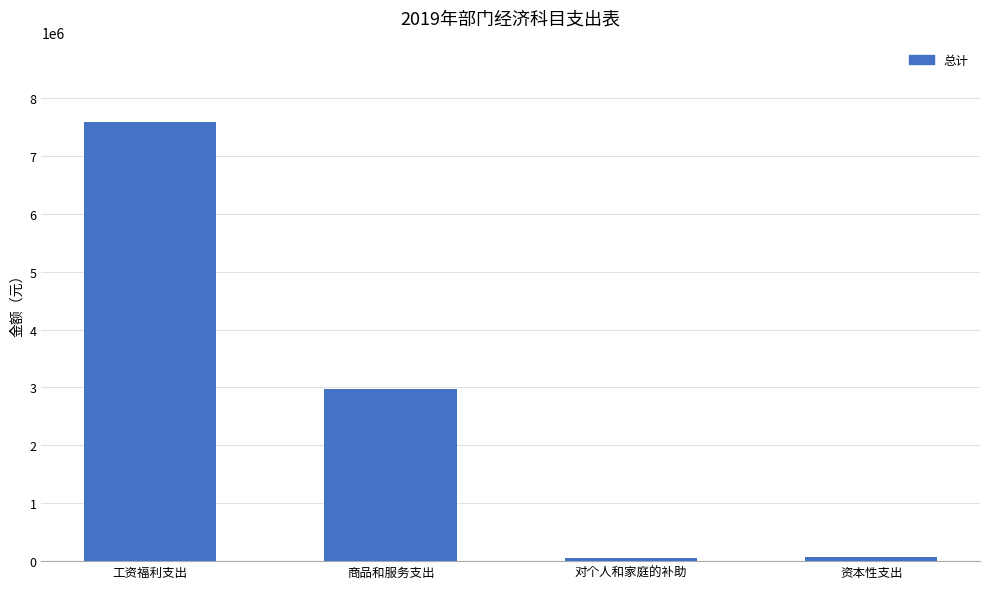

How many distinct data groups are displayed?

1